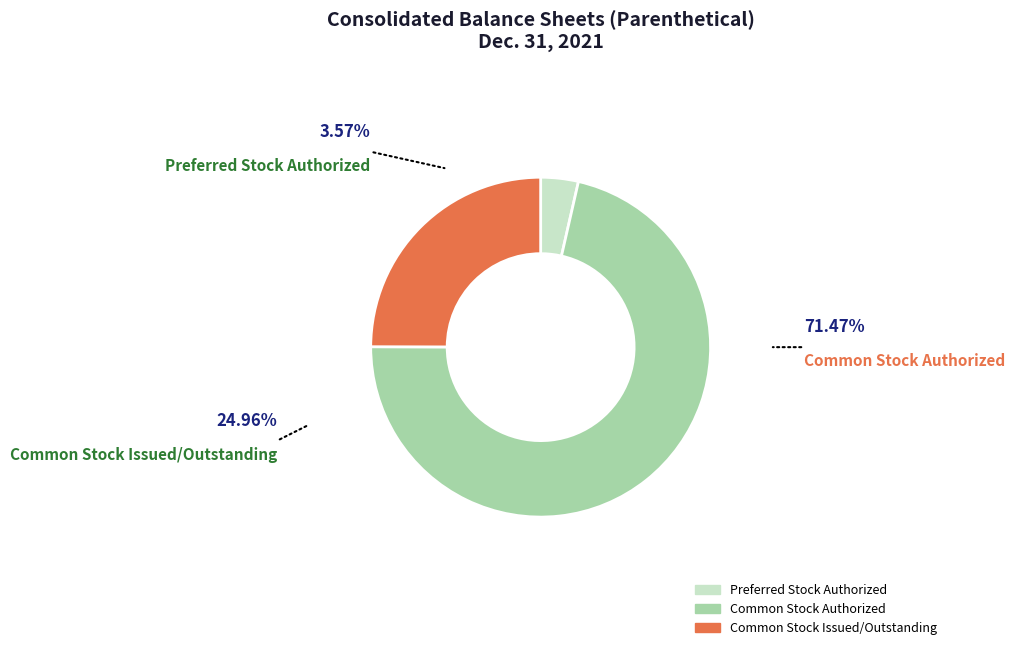

Is there a majority slice in this chart?

Yes